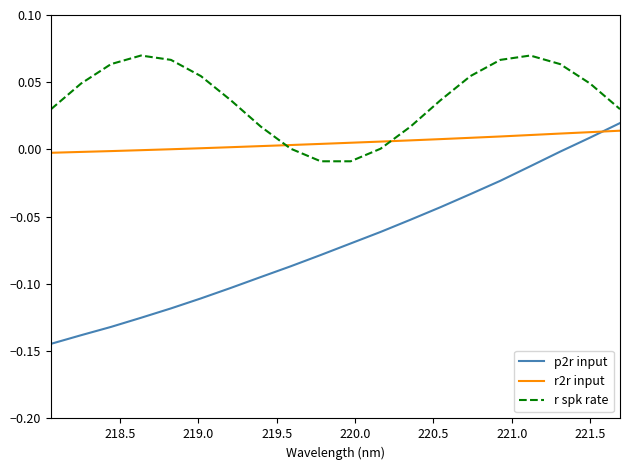

True or false: p2r input has more than 1 interior local peaks.

False